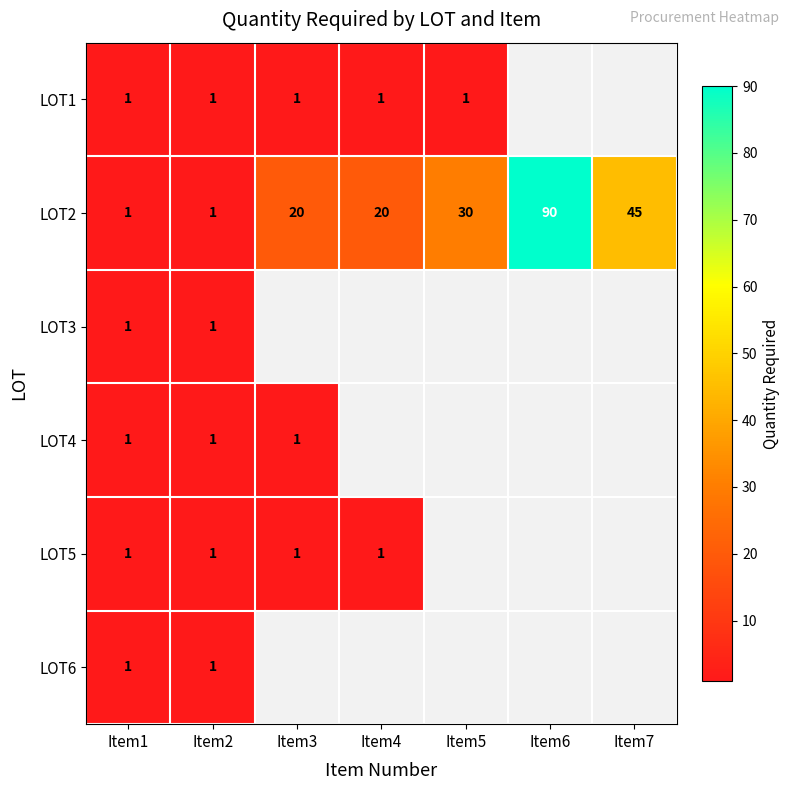

What is the approximate value of LOT2 at Item5?

30